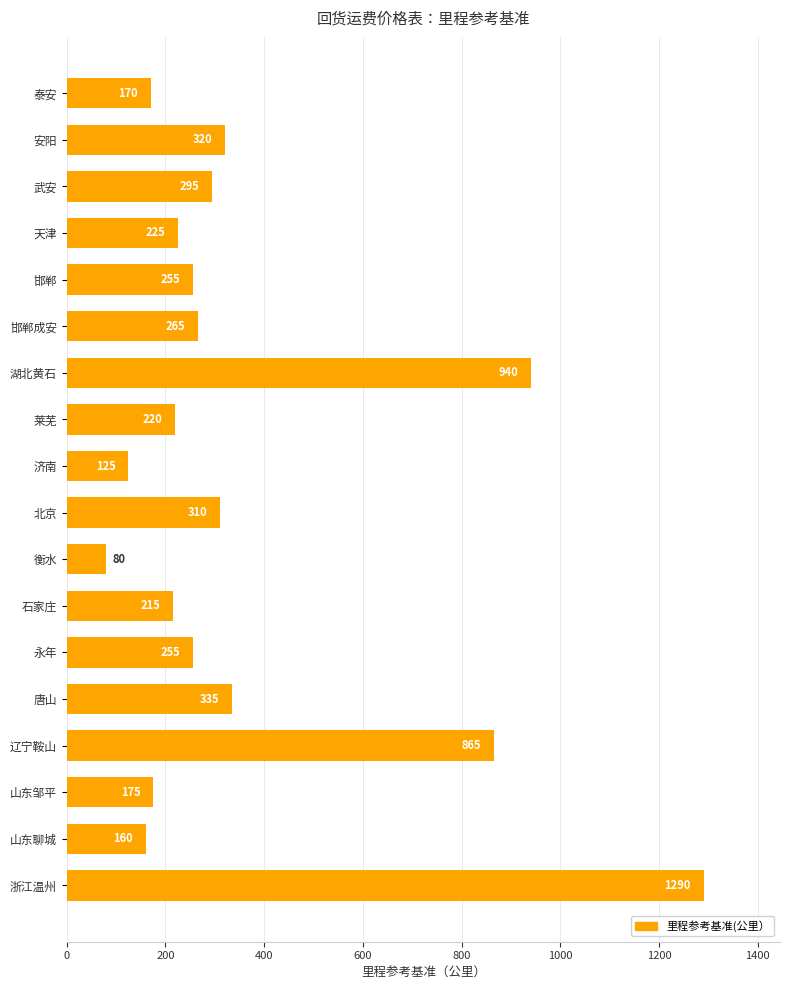

How many data points are less than 255?

8